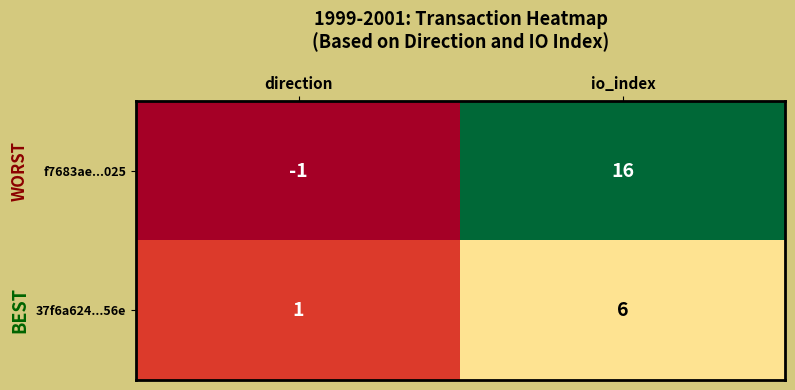

Where is f7683ae...025 nearest to the value 7?

direction